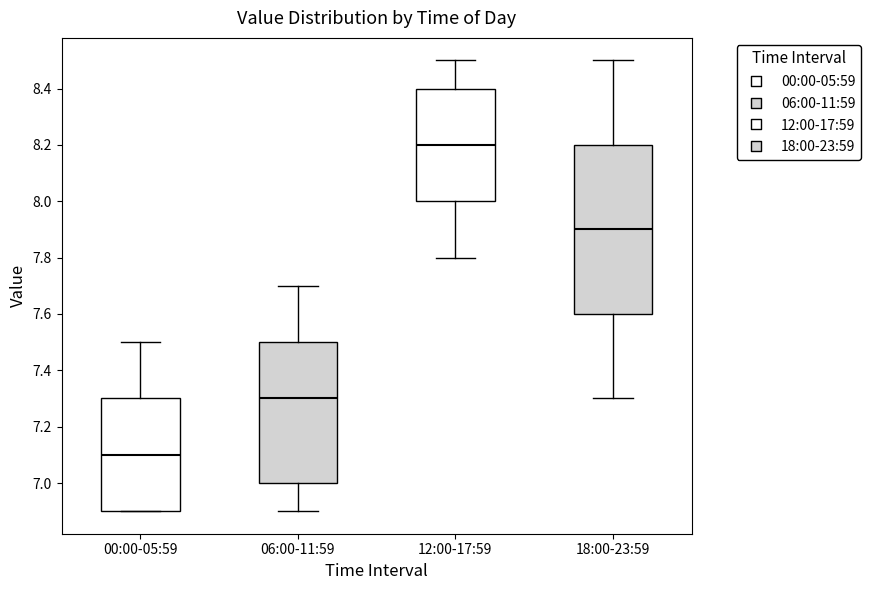

Reading left to right, read every box against the y-axis: the position of its median line, the range the box covers, and the ends of its whiskers. The values are not printed on the chart, so give them approximately, as read against the axis.

00:00-05:59: median 7.1, box 6.9 to 7.3, whiskers 6.9 to 7.5
06:00-11:59: median 7.3, box 7.0 to 7.5, whiskers 6.9 to 7.7
12:00-17:59: median 8.2, box 8.0 to 8.4, whiskers 7.8 to 8.5
18:00-23:59: median 7.9, box 7.6 to 8.2, whiskers 7.3 to 8.5